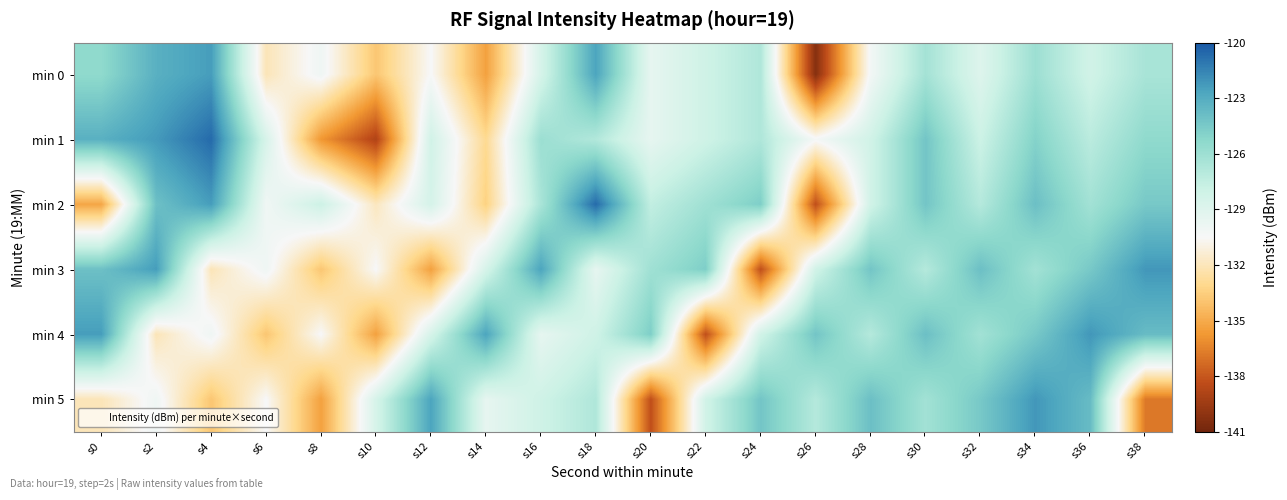

Count the number of categories in the chart.

20